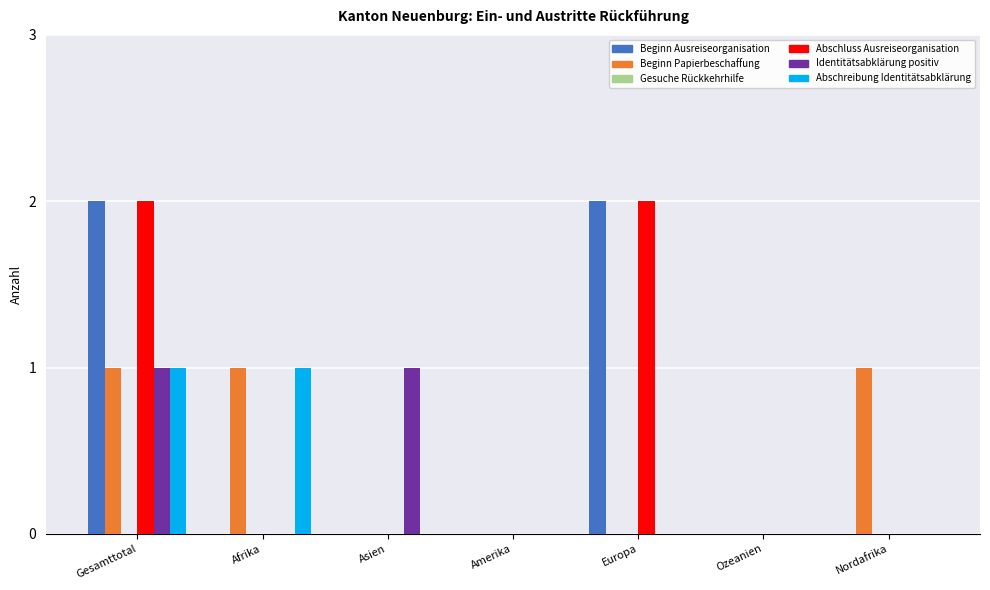

What is the maximum value shown in the chart?

2